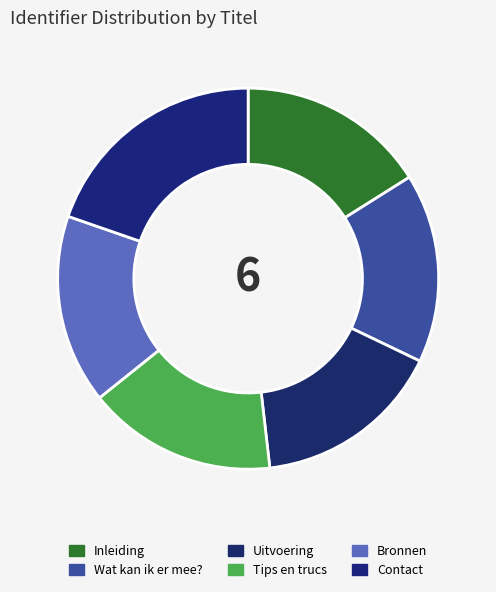

What percentage is the Wat kan ik er mee? slice, to the nearest percent?

16%